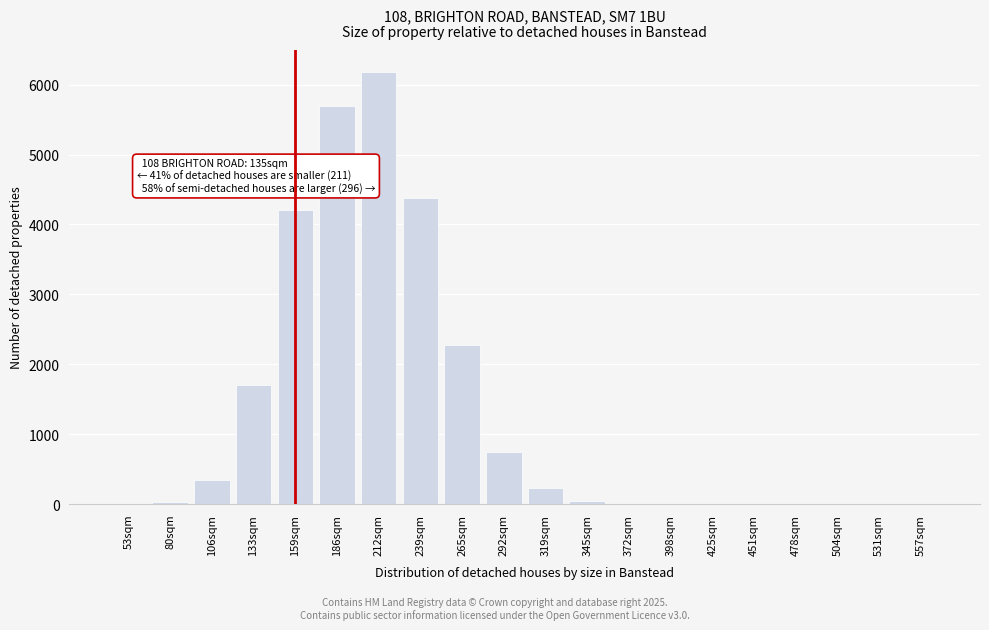

What is the change in value from 106sqm to 451sqm?

-347